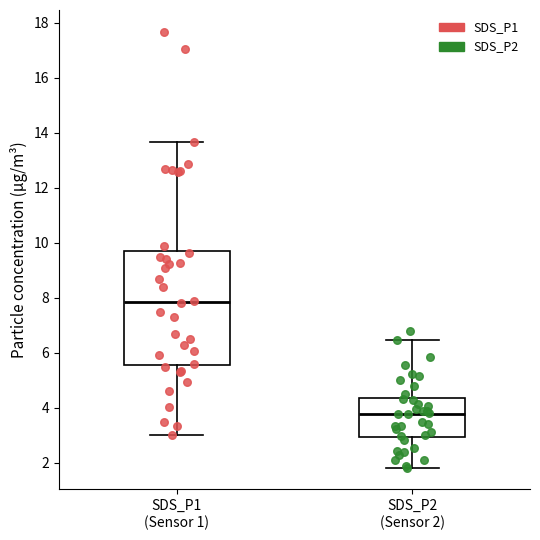

Where does the lower whisker of the box for SDS_P1 (Sensor 1) end on the y-axis? The values are not printed on the chart, so give them approximately, as read against the axis.

3.0